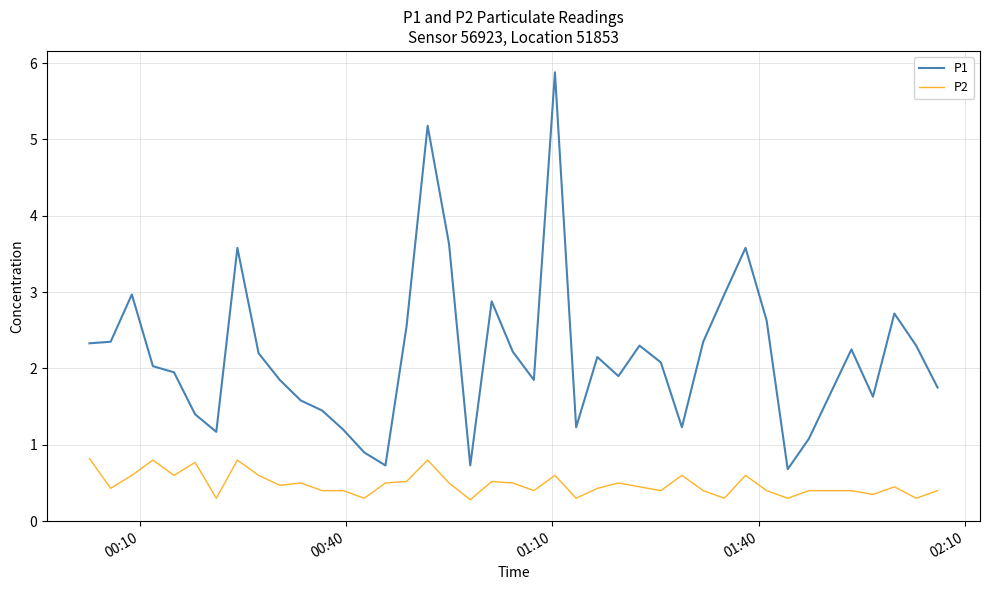

What is the greatest value displayed?

5.9